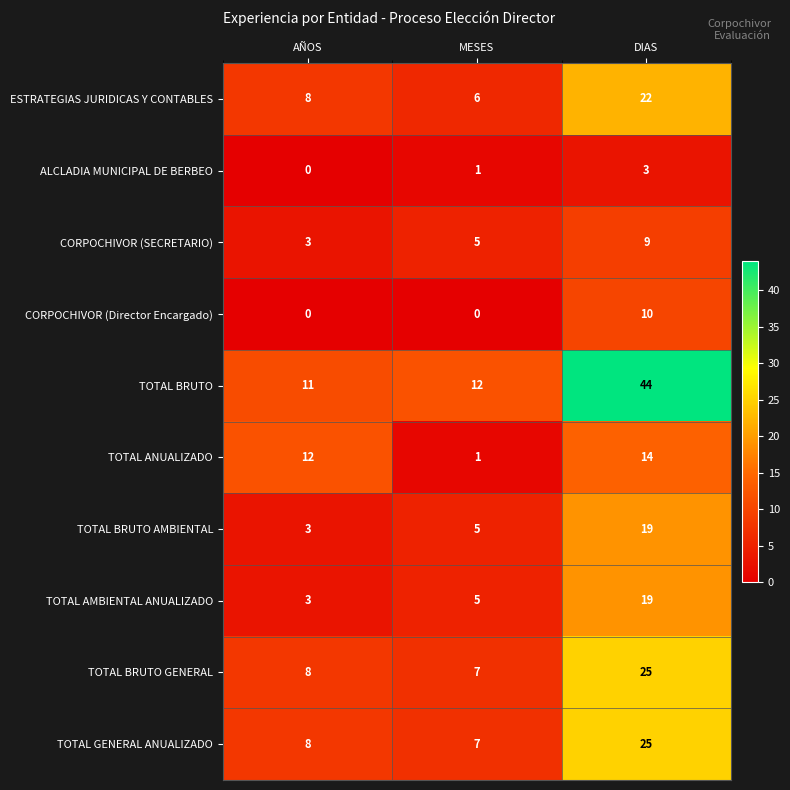

What is the greatest value displayed?

44